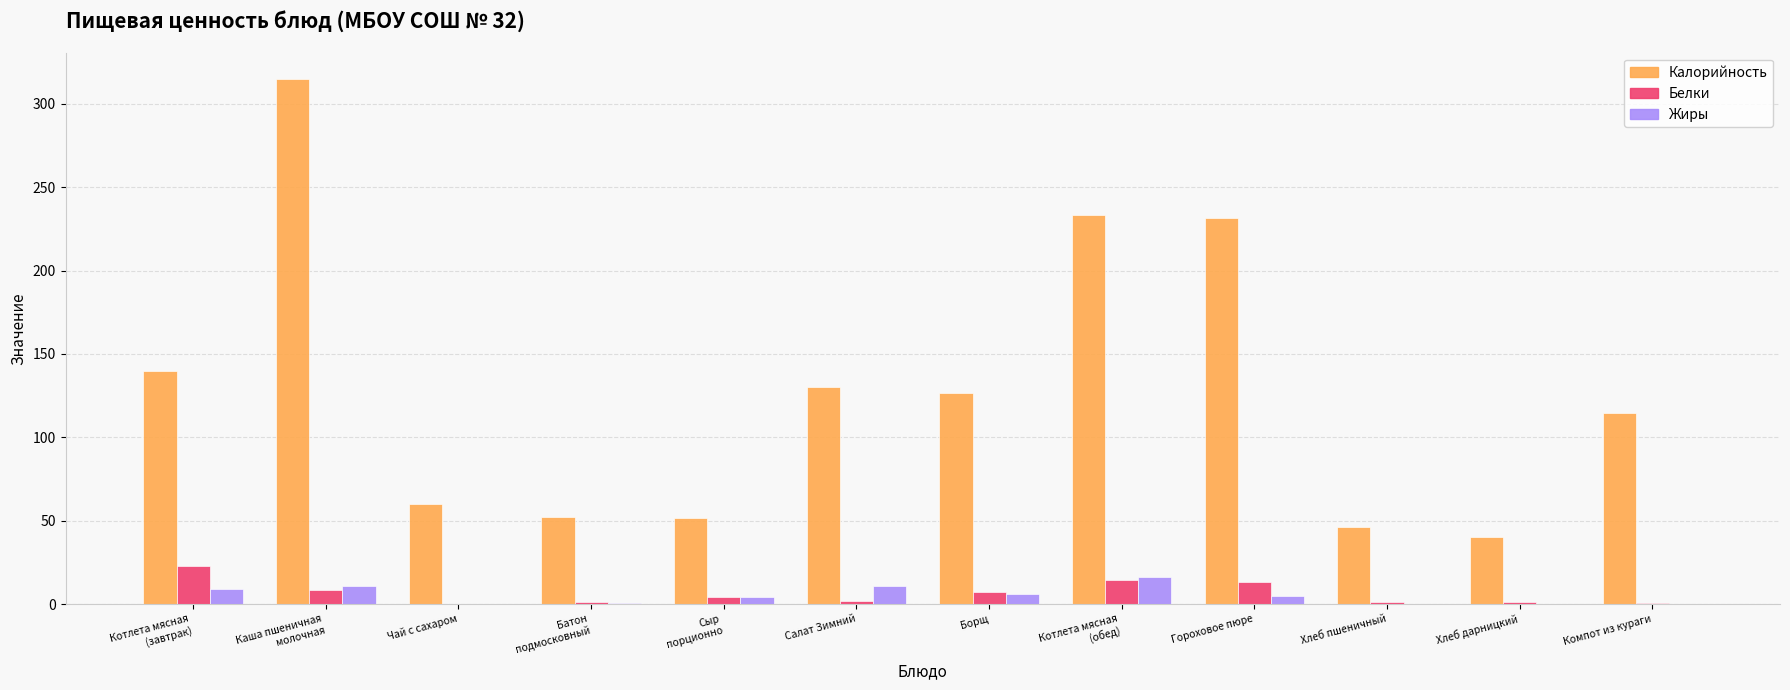

Which series has the largest total across all categories?

Калорийность